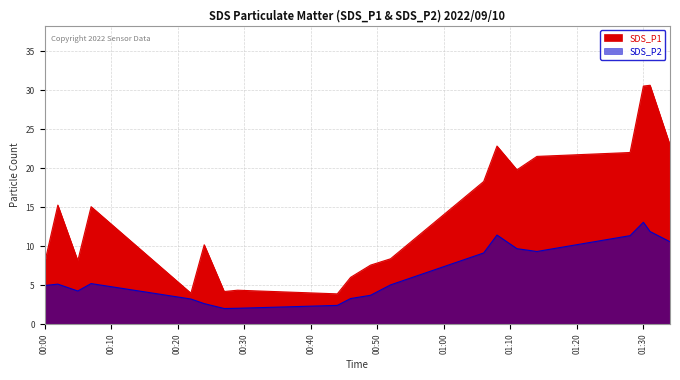

Reading right to left, list all the values displayed in this chart.

SDS_P1: 01:34=23.0	01:14=21.5	00:52=8.4	00:29=4.3	00:07=15.1	01:31=30.6	01:11=19.8	00:49=7.6	00:27=4.2	00:05=8.1	01:30=30.6	01:08=22.9	00:46=6.0	00:24=10.2	00:02=15.3	01:28=22.0	01:06=18.3	00:44=3.9	00:22=4.0	00:00=7.8
SDS_P2: 01:34=10.6	01:14=9.3	00:52=5.0	00:29=2.0	00:07=5.2	01:31=11.9	01:11=9.7	00:49=3.7	00:27=2.0	00:05=4.2	01:30=13.1	01:08=11.4	00:46=3.3	00:24=2.6	00:02=5.1	01:28=11.3	01:06=9.1	00:44=2.4	00:22=3.2	00:00=5.0